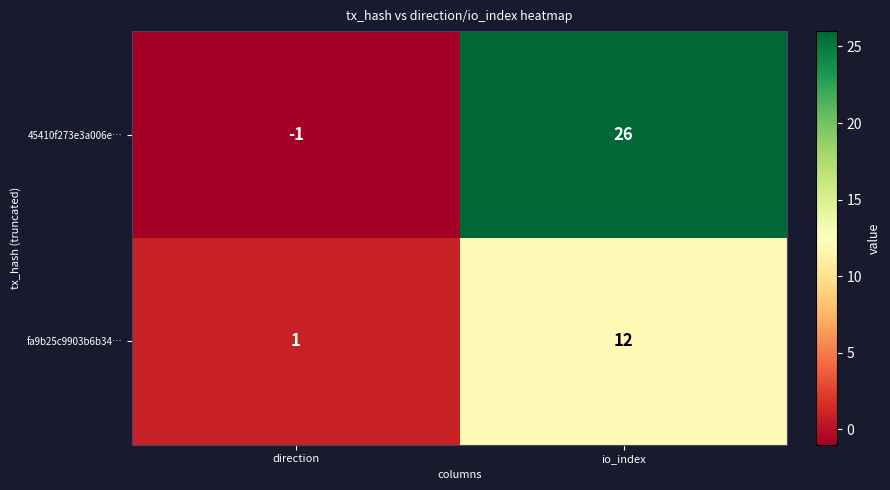

What is the difference between the 45410f273e3a006e… values at io_index and direction?

27